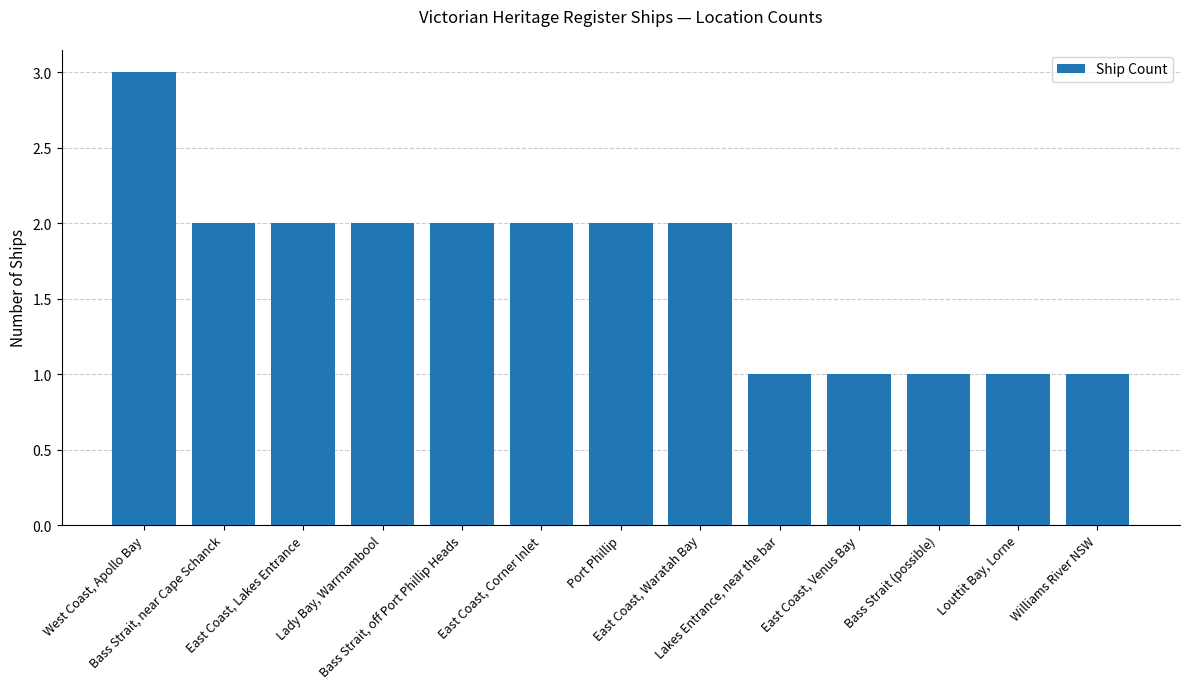

True or false: the data shows 2 at Lady Bay, Warrnambool.

True